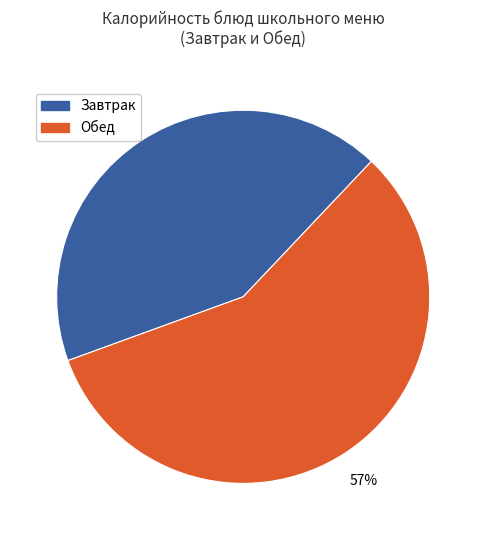

Is there a majority slice in this chart?

Yes